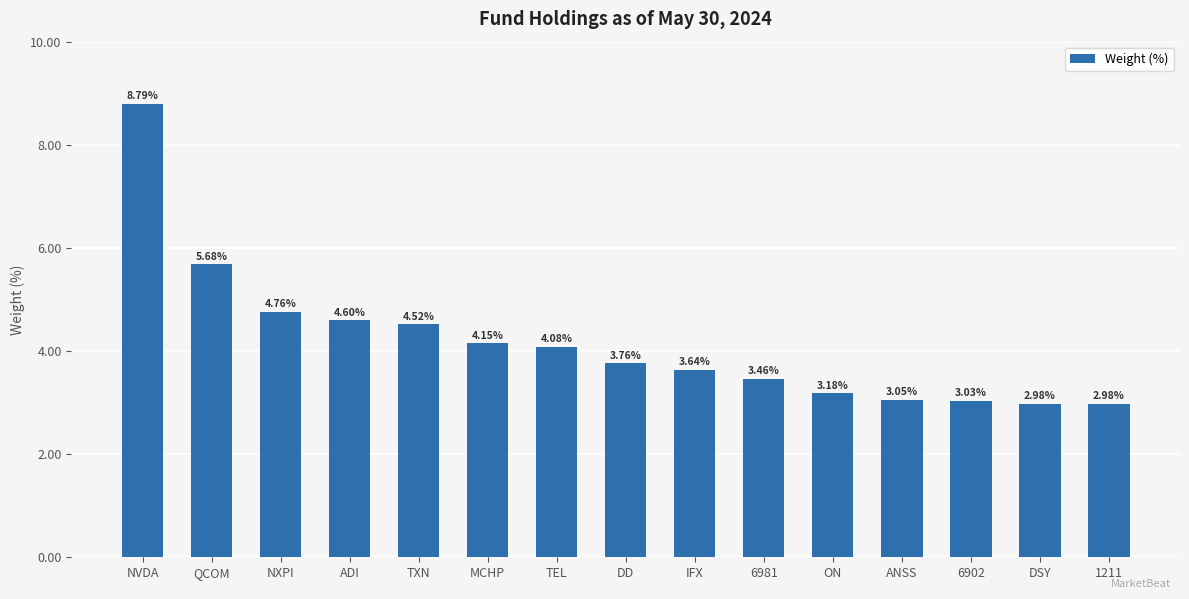

What is the greatest value displayed?

8.8